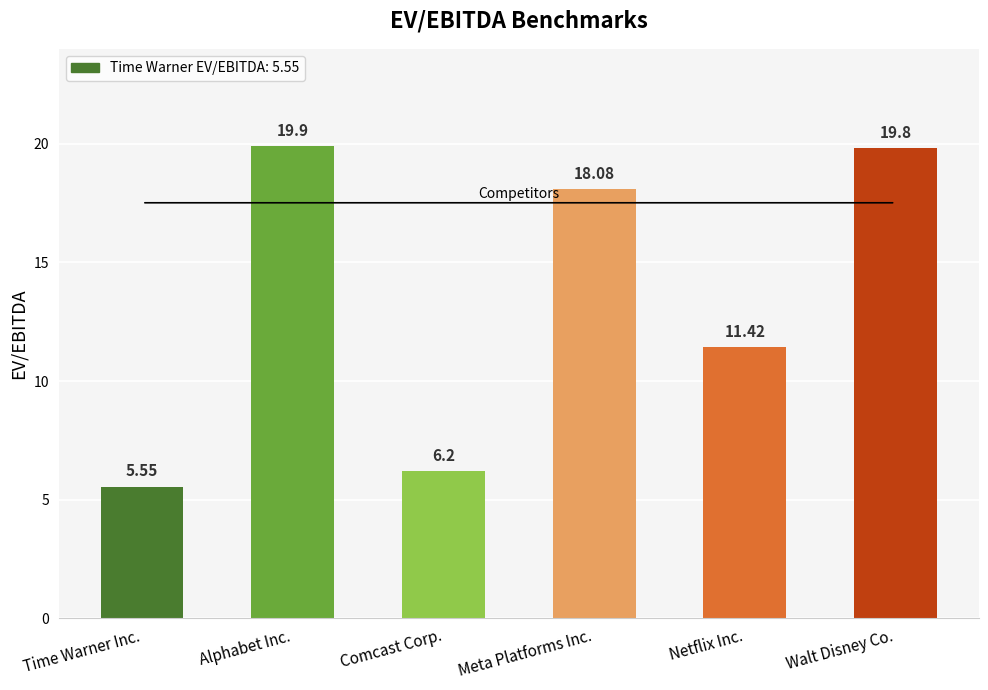

The chart shows a value of 19.9 at Alphabet Inc.. True or false?

True